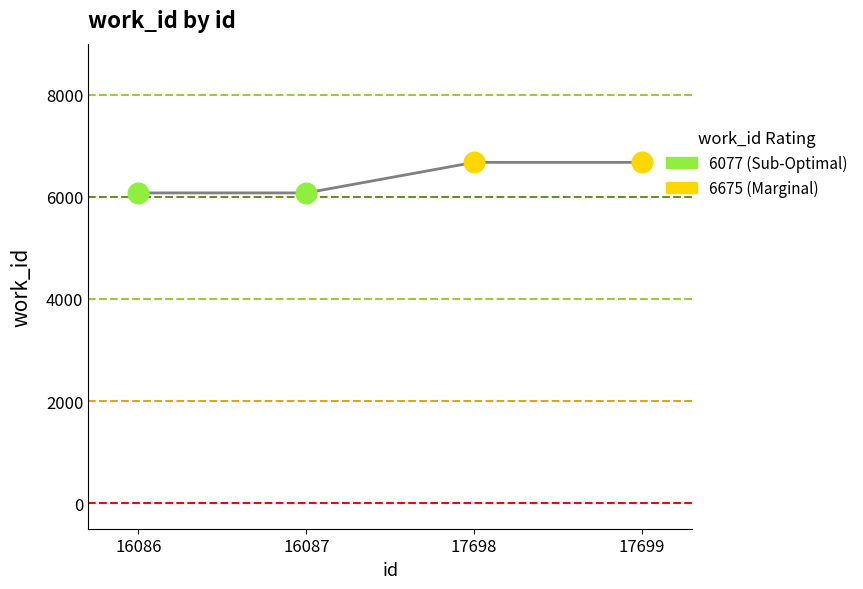

Between 17699 and 16087, which is larger?

17699